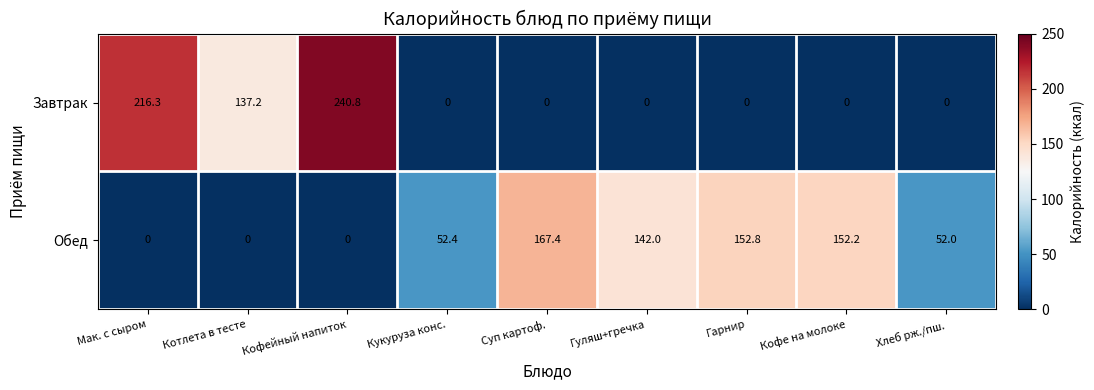

Reading left to right, transcribe all the data shown in this chart.

Завтрак: 216.3	137.2	240.8	0.0	0.0	0.0	0.0	0.0	0.0
Обед: 0.0	0.0	0.0	52.4	167.4	142.0	152.8	152.2	52.0